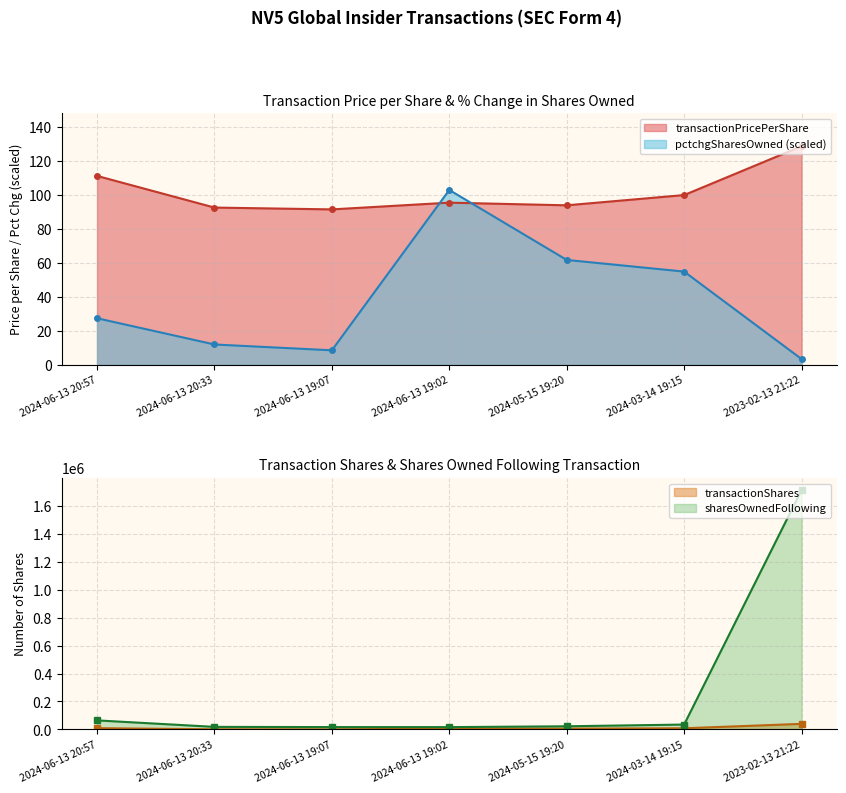

True or false: pctchgSharesOwned has more than 1 interior local peaks.

False